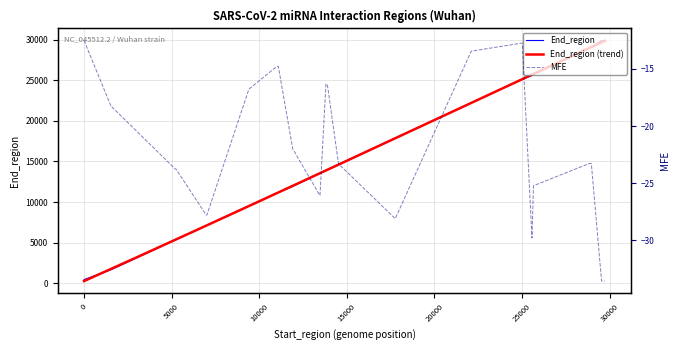

At how many categories does at least one series exceed 15852?

9